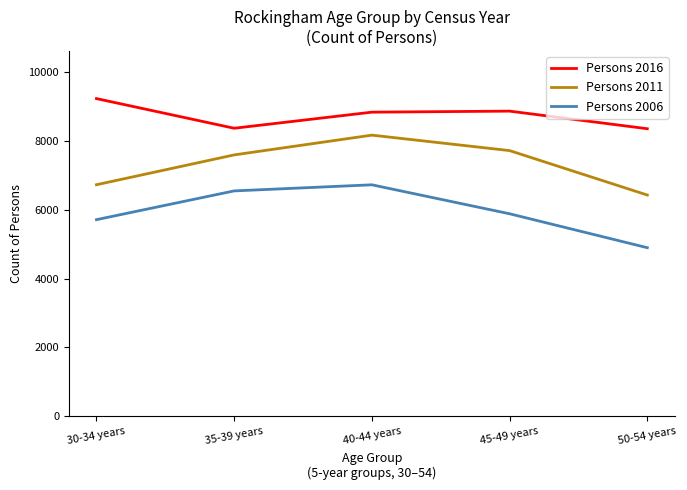

True or false: Persons 2011 has a value of 6424 at 50-54 years.

True